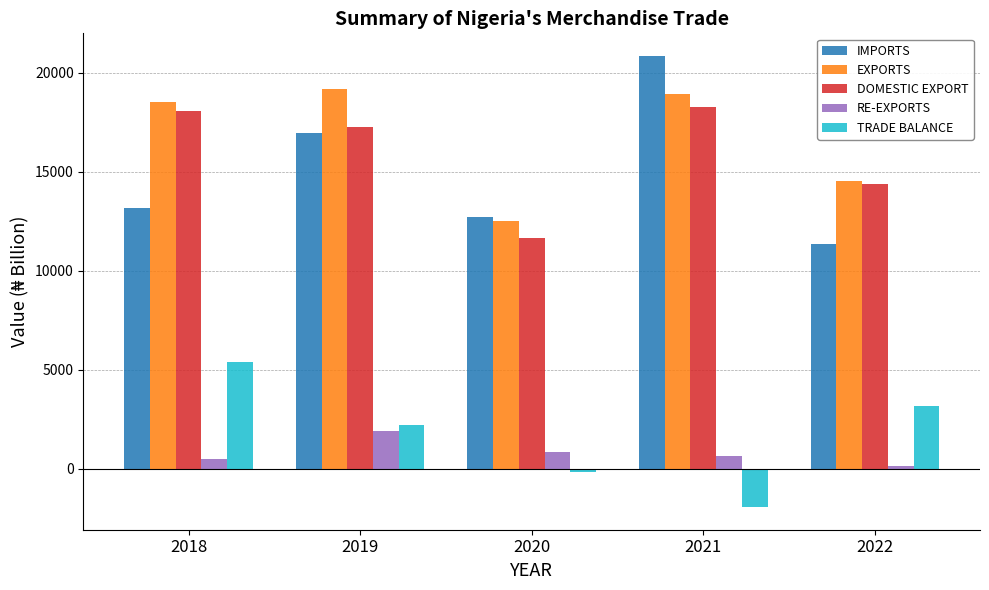

Rank the series by their maximum value, from lowest to highest.

RE-EXPORTS, TRADE BALANCE, DOMESTIC EXPORT, EXPORTS, IMPORTS